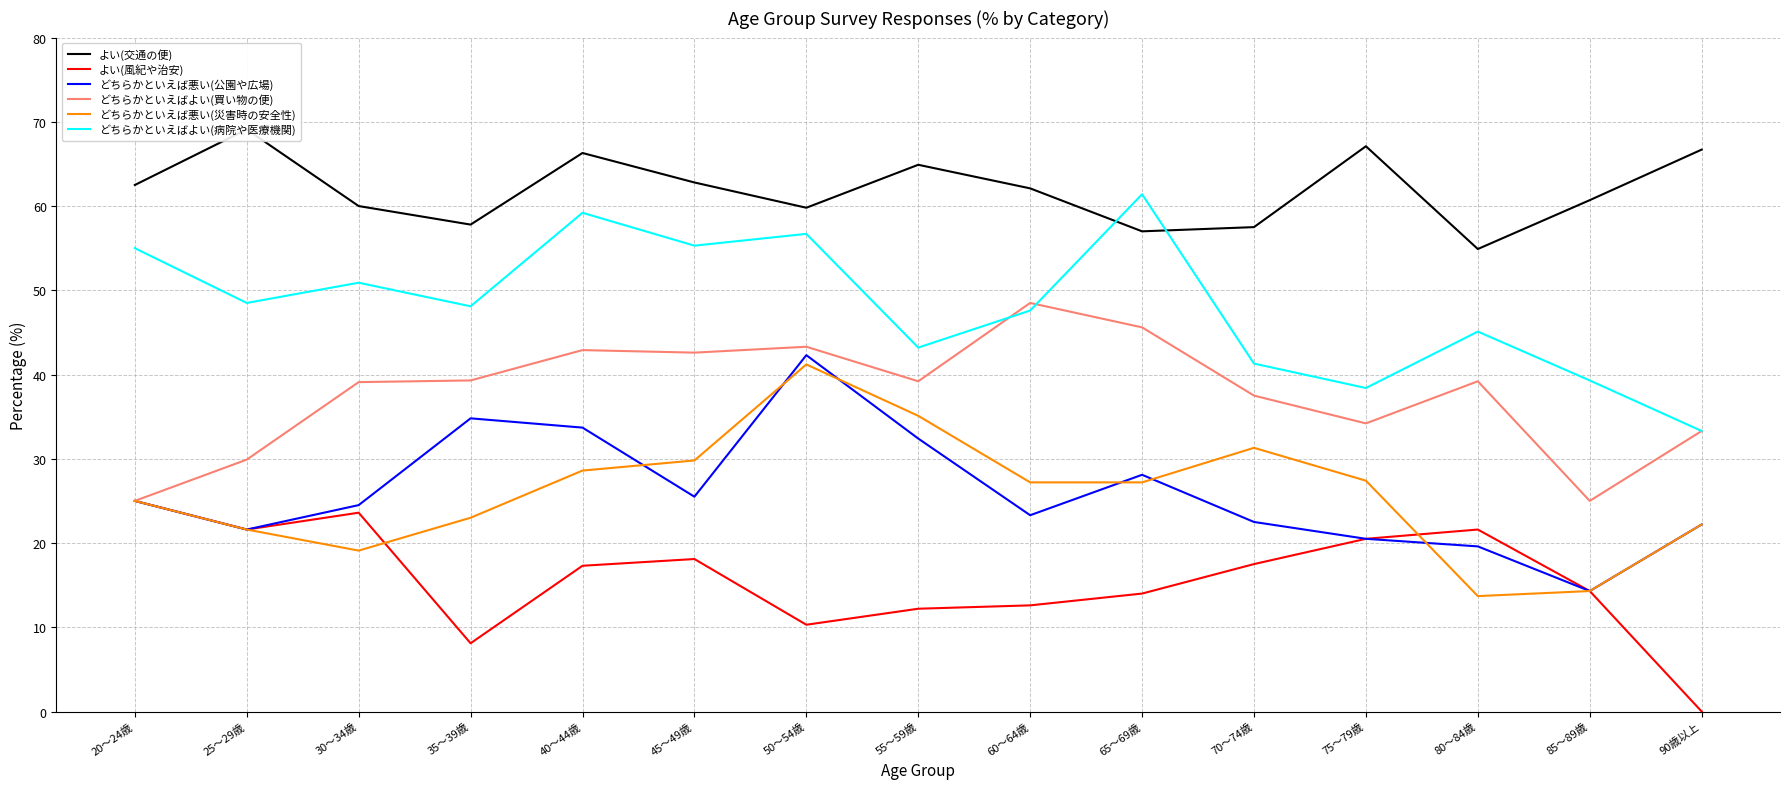

Reading left to right, extract all data points from this chart.

よい(交通の便): 20～24歳=62.5	25～29歳=69.1	30～34歳=60.0	35～39歳=57.8	40～44歳=66.3	45～49歳=62.8	50～54歳=59.8	55～59歳=64.9	60～64歳=62.1	65～69歳=57.0	70～74歳=57.5	75～79歳=67.1	80～84歳=54.9	85～89歳=60.7	90歳以上=66.7
よい(風紀や治安): 20～24歳=25.0	25～29歳=21.6	30～34歳=23.6	35～39歳=8.1	40～44歳=17.3	45～49歳=18.1	50～54歳=10.3	55～59歳=12.2	60～64歳=12.6	65～69歳=14.0	70～74歳=17.5	75～79歳=20.5	80～84歳=21.6	85～89歳=14.3	90歳以上=0.0
どちらかといえば悪い(公園や広場): 20～24歳=25.0	25～29歳=21.6	30～34歳=24.5	35～39歳=34.8	40～44歳=33.7	45～49歳=25.5	50～54歳=42.3	55～59歳=32.4	60～64歳=23.3	65～69歳=28.1	70～74歳=22.5	75～79歳=20.5	80～84歳=19.6	85～89歳=14.3	90歳以上=22.2
どちらかといえばよい(買い物の便): 20～24歳=25.0	25～29歳=29.9	30～34歳=39.1	35～39歳=39.3	40～44歳=42.9	45～49歳=42.6	50～54歳=43.3	55～59歳=39.2	60～64歳=48.5	65～69歳=45.6	70～74歳=37.5	75～79歳=34.2	80～84歳=39.2	85～89歳=25.0	90歳以上=33.3
どちらかといえば悪い(災害時の安全性): 20～24歳=25.0	25～29歳=21.6	30～34歳=19.1	35～39歳=23.0	40～44歳=28.6	45～49歳=29.8	50～54歳=41.2	55～59歳=35.1	60～64歳=27.2	65～69歳=27.2	70～74歳=31.3	75～79歳=27.4	80～84歳=13.7	85～89歳=14.3	90歳以上=22.2
どちらかといえばよい(病院や医療機関): 20～24歳=55.0	25～29歳=48.5	30～34歳=50.9	35～39歳=48.1	40～44歳=59.2	45～49歳=55.3	50～54歳=56.7	55～59歳=43.2	60～64歳=47.6	65～69歳=61.4	70～74歳=41.3	75～79歳=38.4	80～84歳=45.1	85～89歳=39.3	90歳以上=33.3